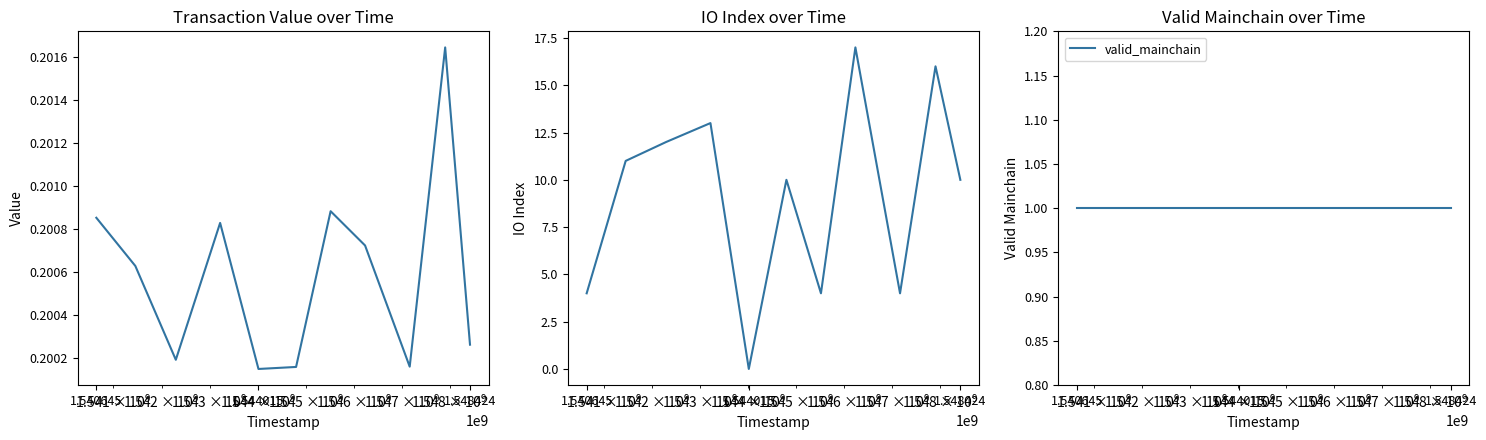

The value of io_index at 1.540645 is 2.1. True or false?

False